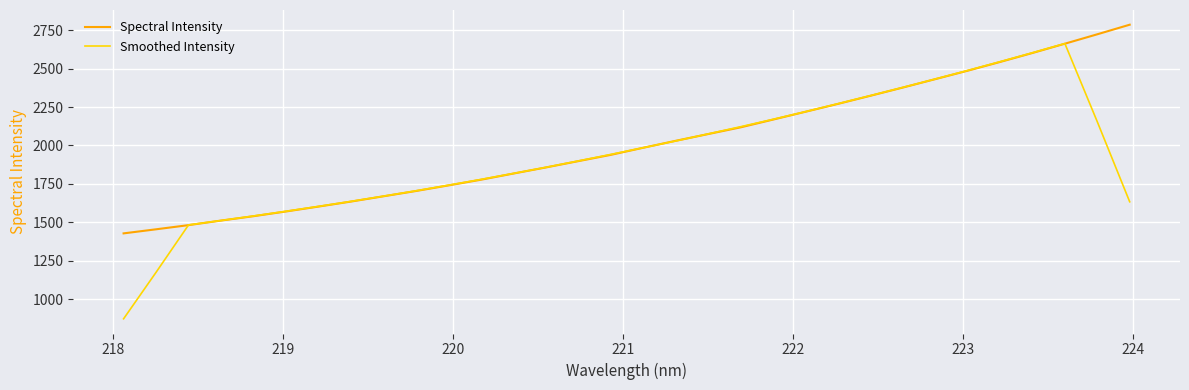

Count the number of data series in this chart.

2